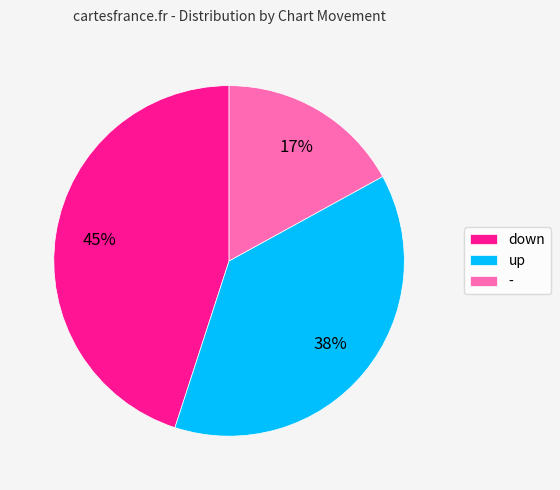

Is down the majority of the pie?

No